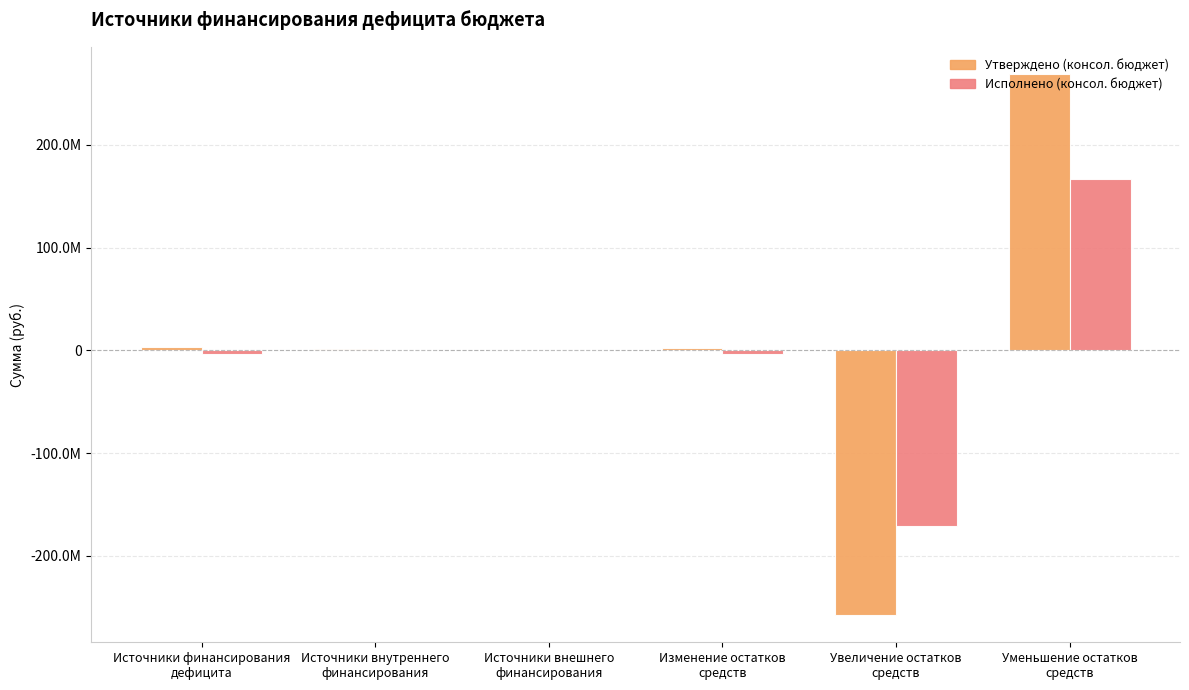

Rank the series by their average value, from lowest to highest.

Исполнено (консол. бюджет), Утверждено (консол. бюджет)